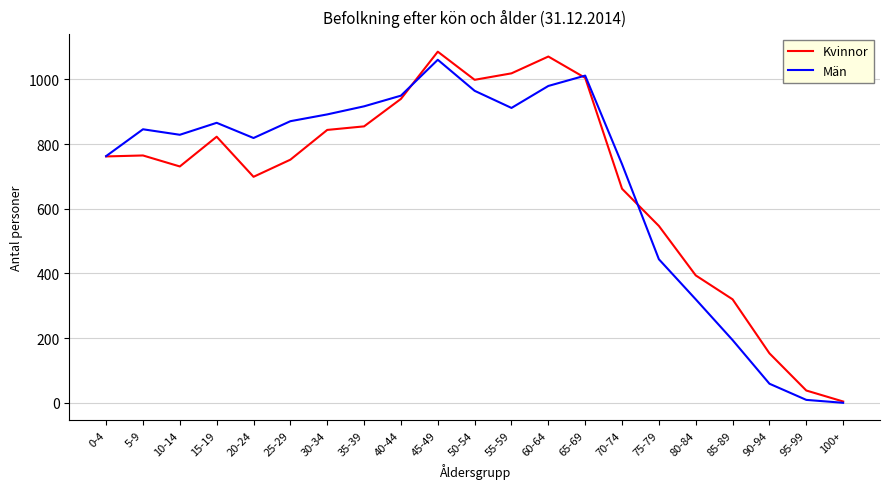

At how many categories does at least one series exceed 1048?

2